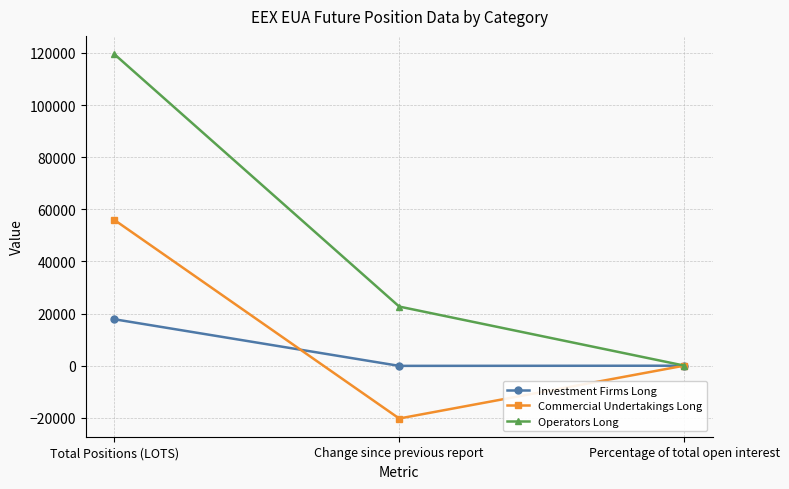

How many distinct data groups are displayed?

3